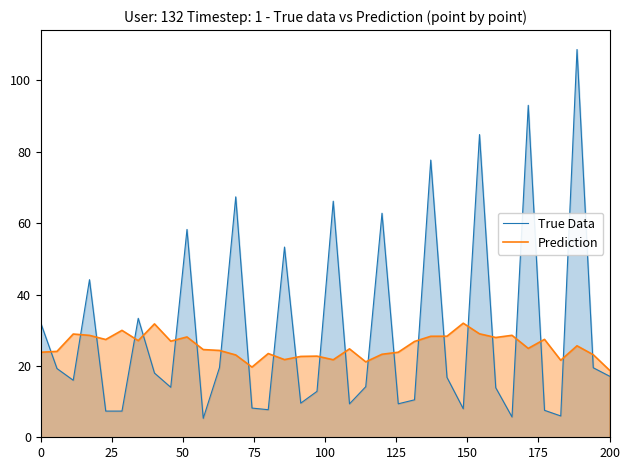

What are all the series names shown in the legend?

True Data, Prediction